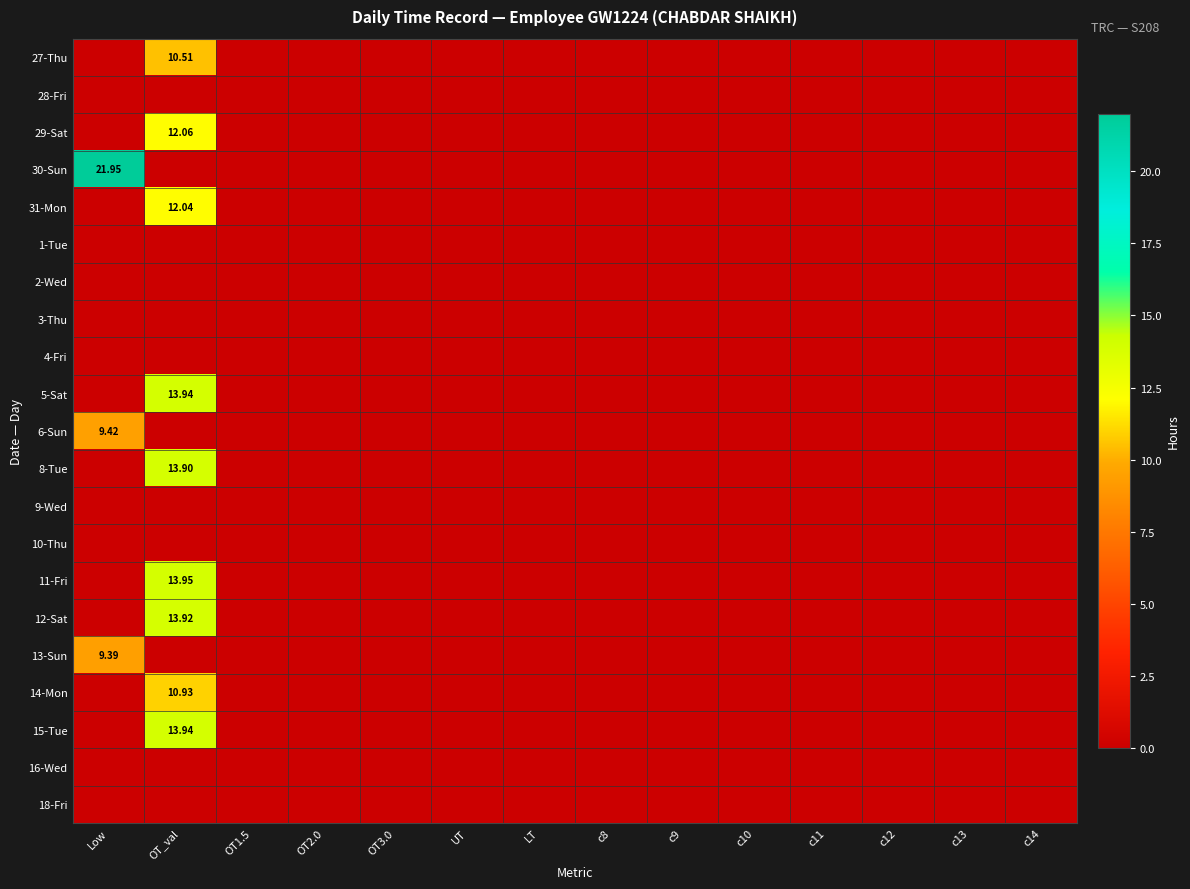

Between c8 and LT, which is larger?

c8